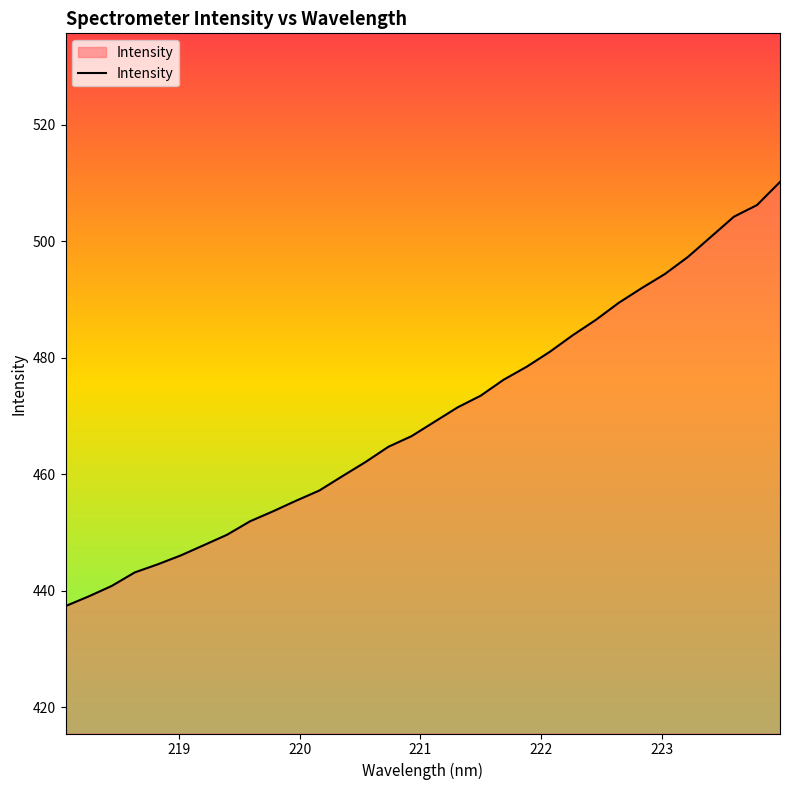

What is the minimum value shown in the chart?

437.4